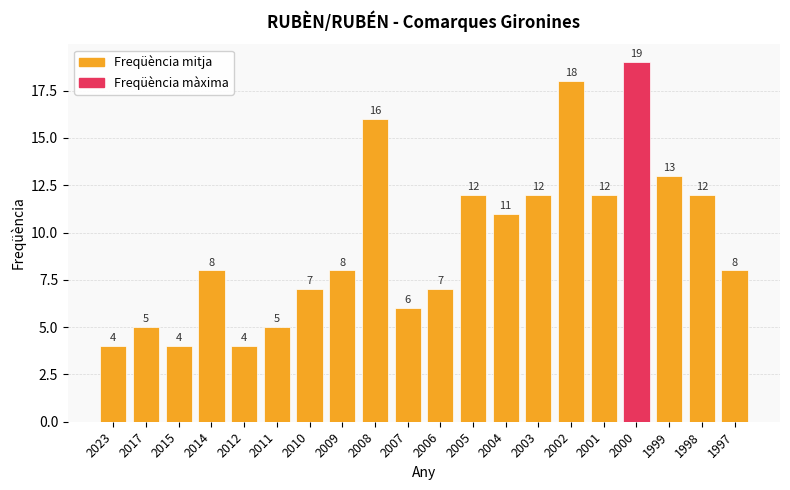

True or false: the data shows 2 at 2007.

False